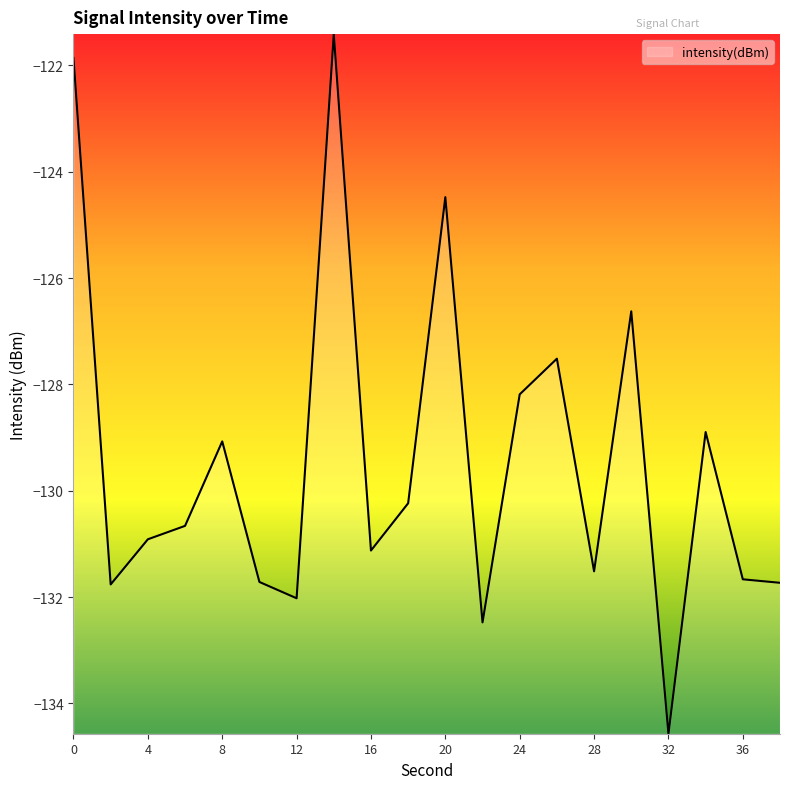

What is the difference between the maximum and minimum values?

13.2